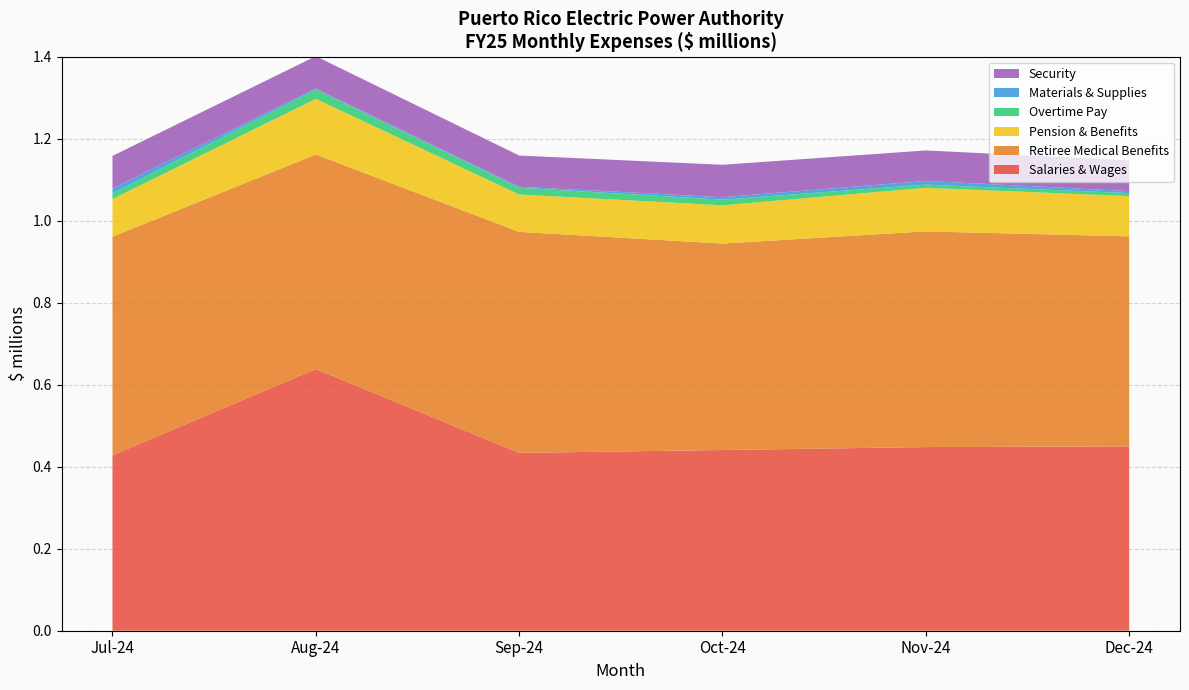

Is it true that Salaries & Wages equals 0.2 at Dec-24?

False